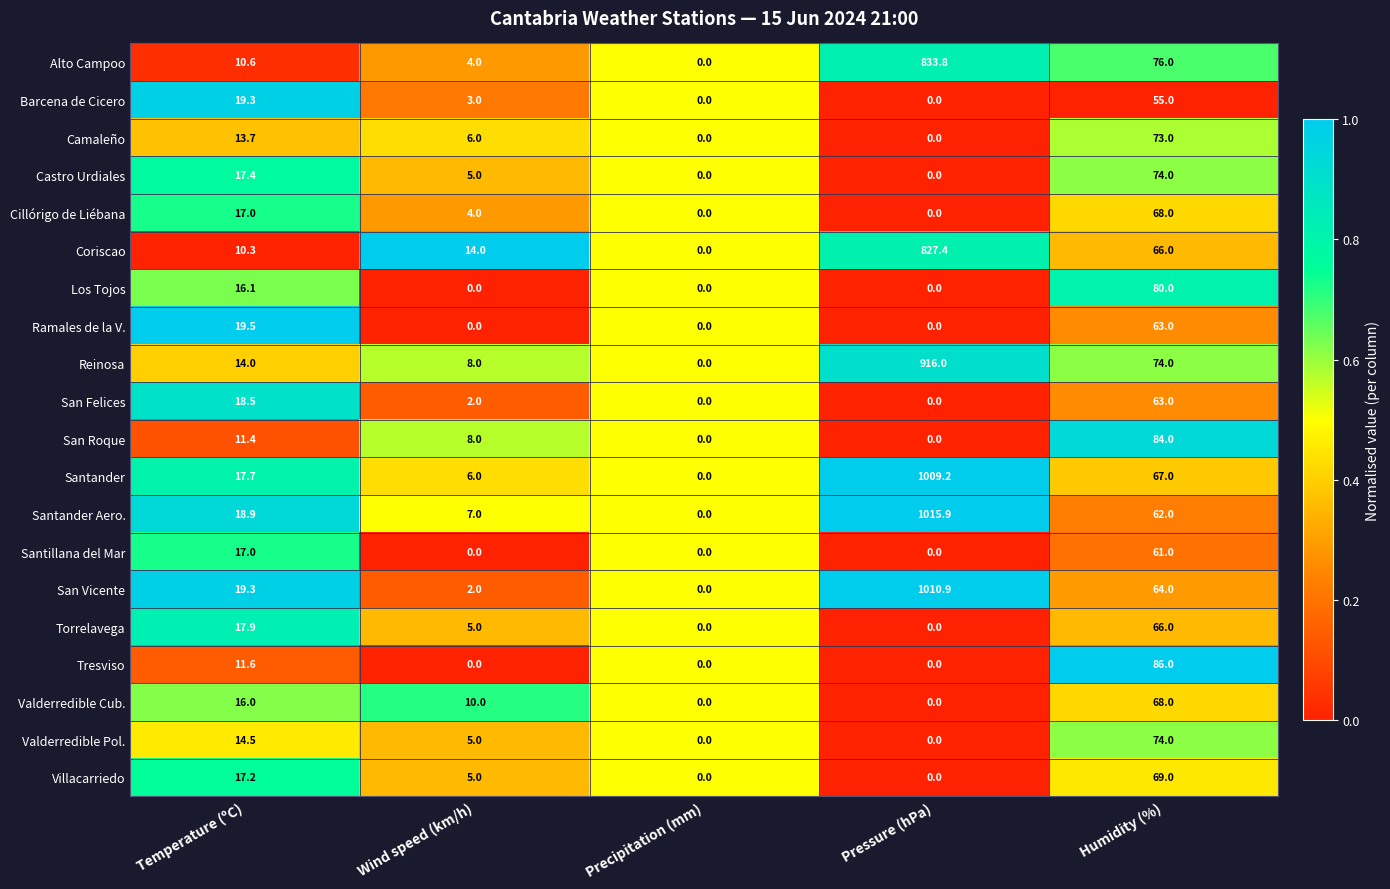

The value of Castro Urdiales at Temperature (ºC) is 27.2. True or false?

False